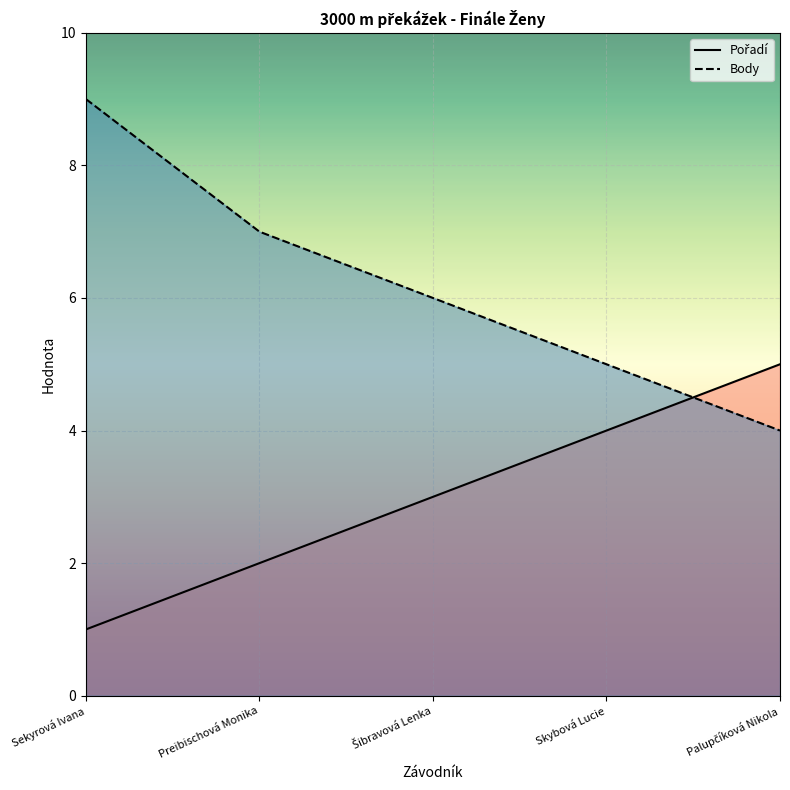

True or false: Pořadí has more than 0 points higher than both neighbors.

False